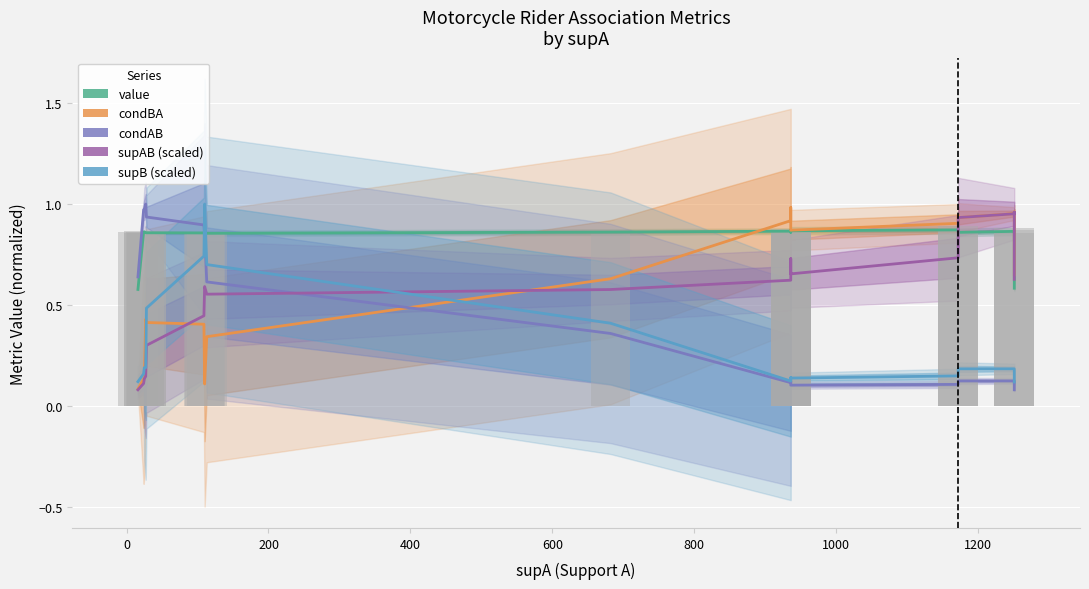

What is the maximum value for value?

0.9